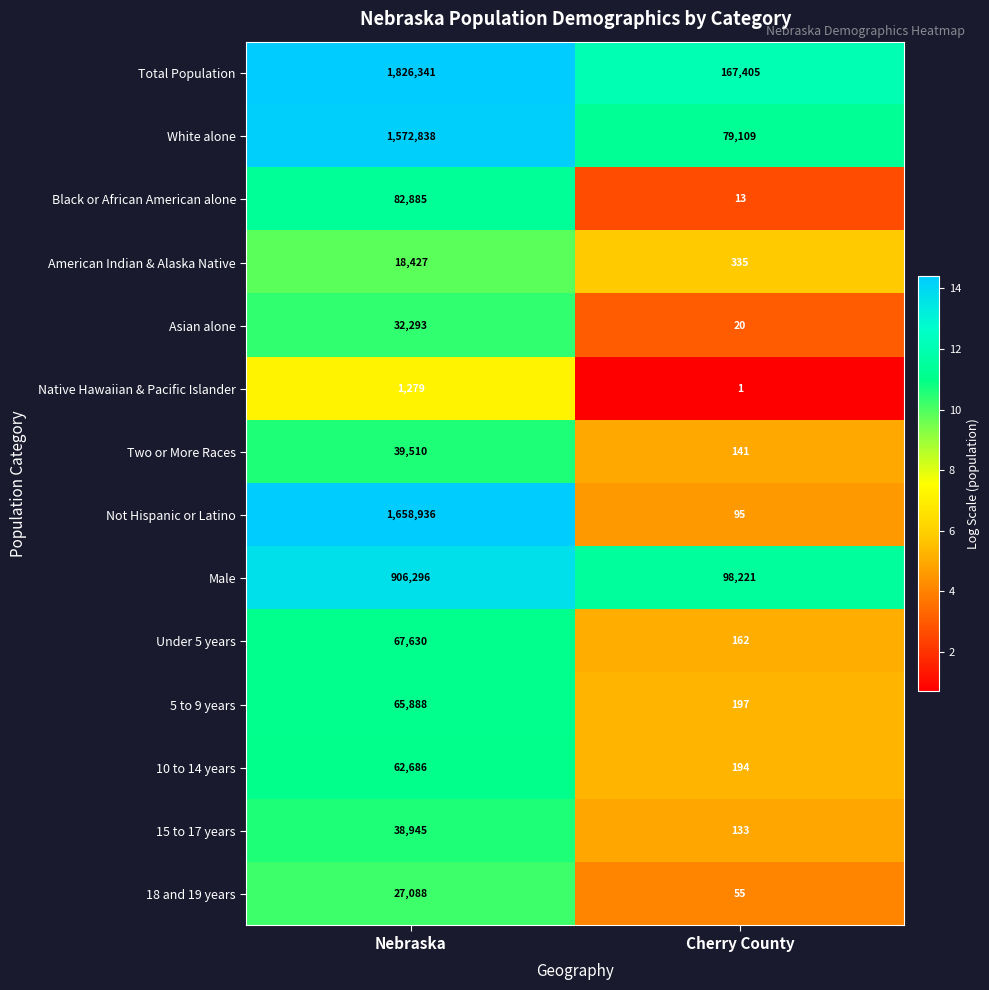

What is the total value across all series at Cherry County?

346081